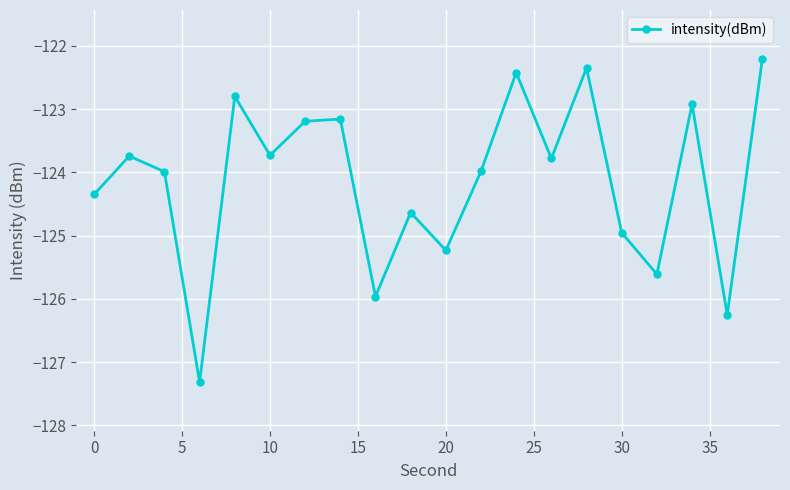

True or false: the data has more than 2 interior local peaks.

True